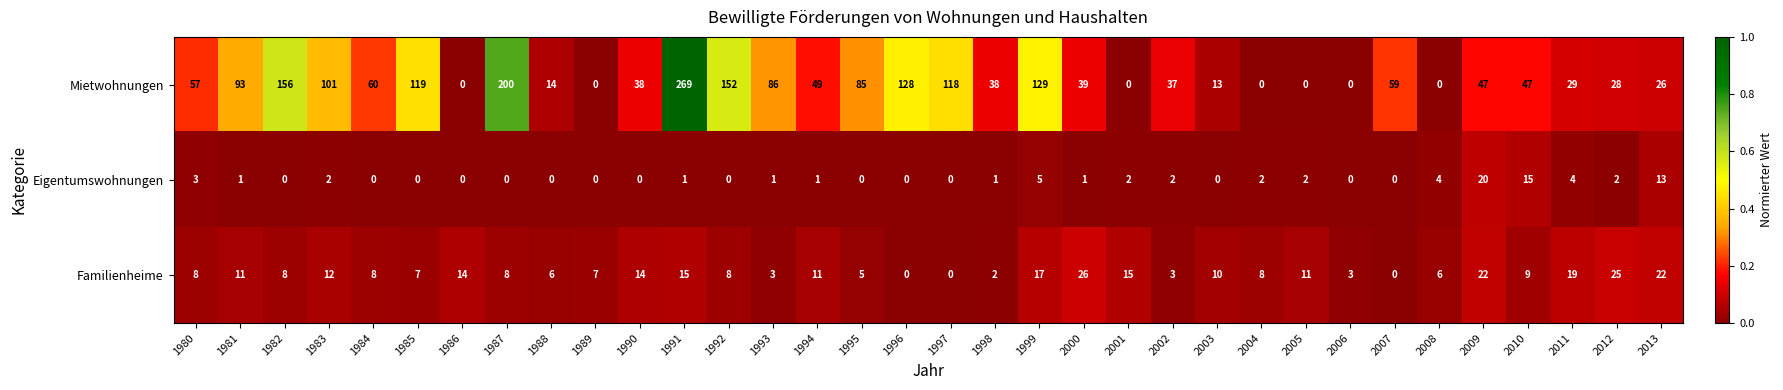

Which category has the highest value across all series?

1991